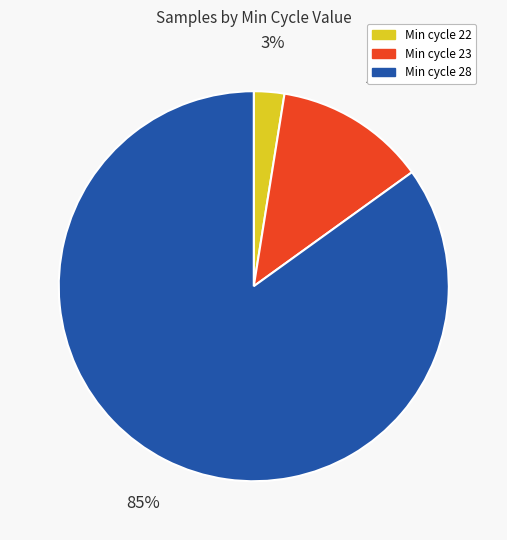

Between Min cycle 28 and Min cycle 22, which is larger?

Min cycle 28